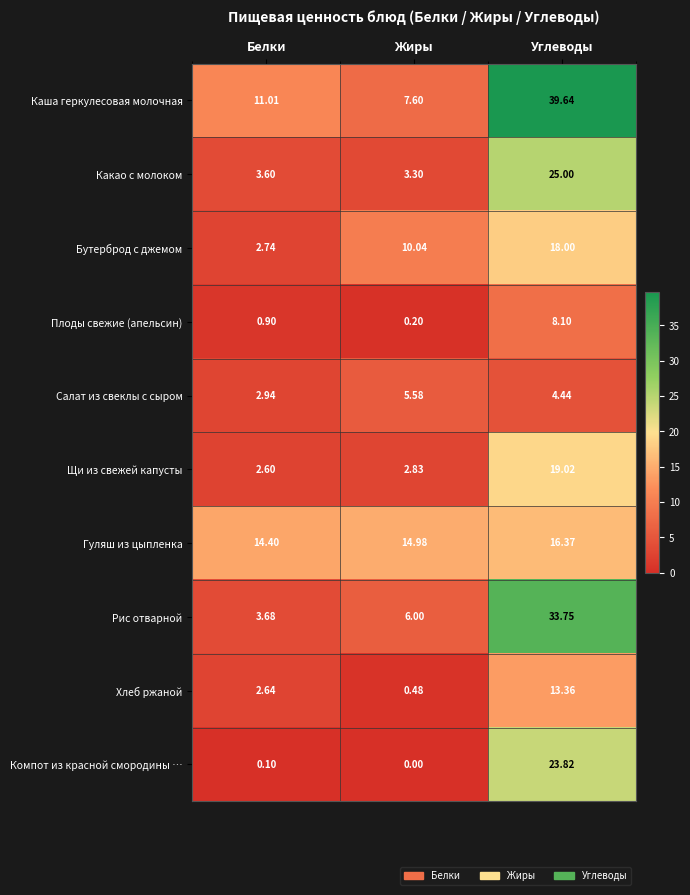

Where does the Каша геркулесовая молочная series first go above 11?

Белки